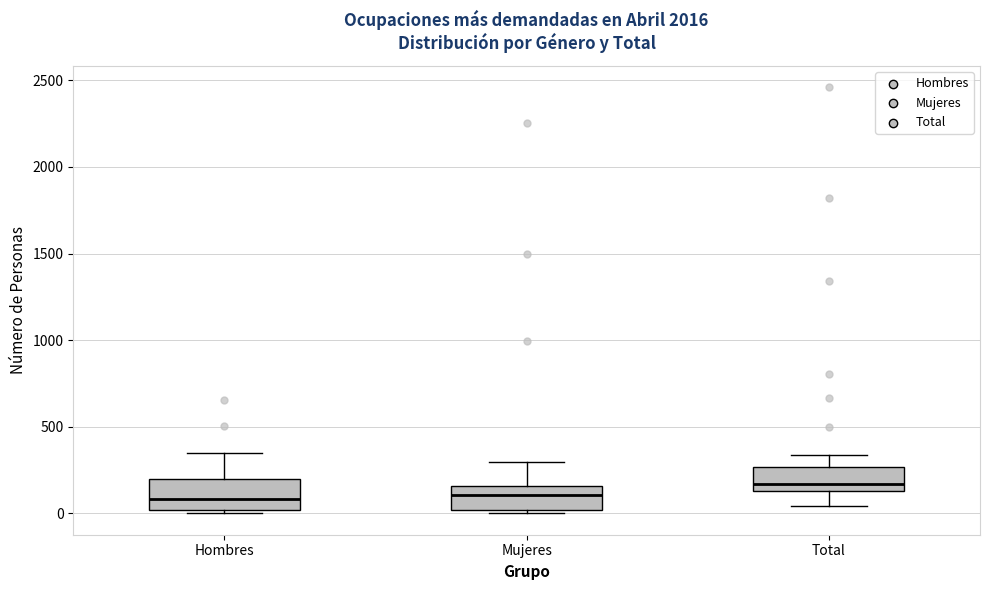

Reading left to right, transcribe this box plot: for each box, give where its median line is, the range the box spans, and where its two whiskers end, as read against the y-axis. The values are not printed on the chart, so give them approximately, as read against the axis.

Hombres: median 100, box 0 to 200, whiskers 0 (just below the box's lower edge) to 350
Mujeres: median 100, box 0 to 150, whiskers 0 (just below the box's lower edge) to 300
Total: median 150 (just above the box's lower edge), box 150 to 250, whiskers 50 to 350